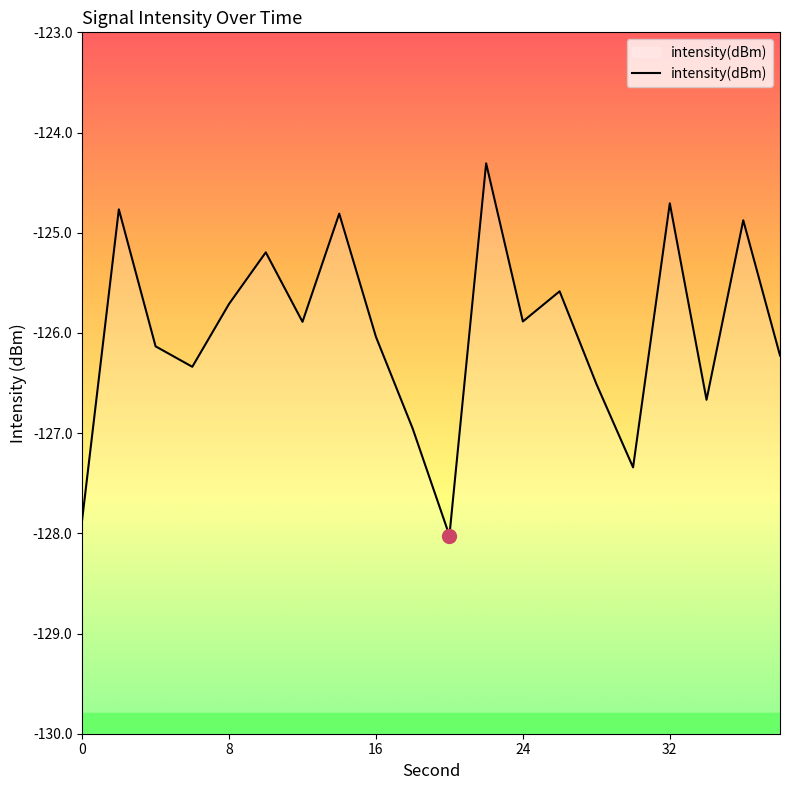

What is the greatest value displayed?

-124.3